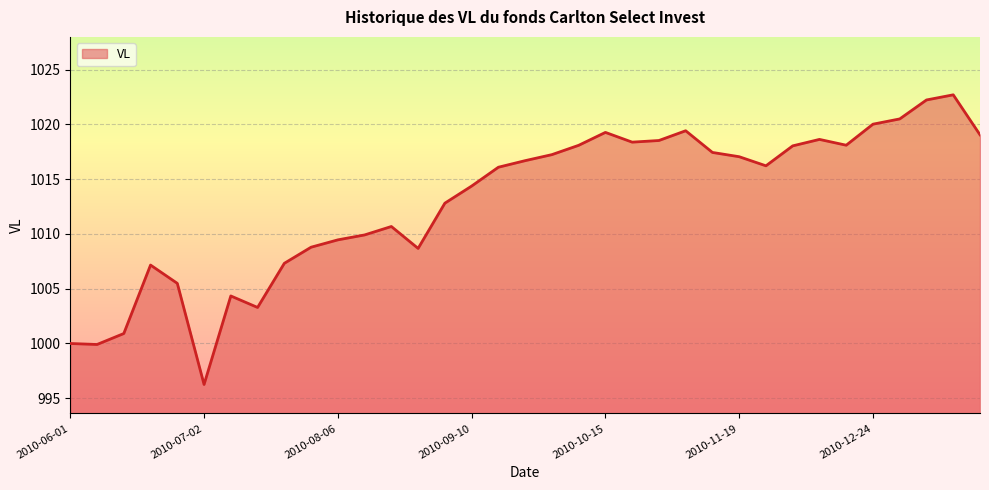

What is the greatest value displayed?

1022.7